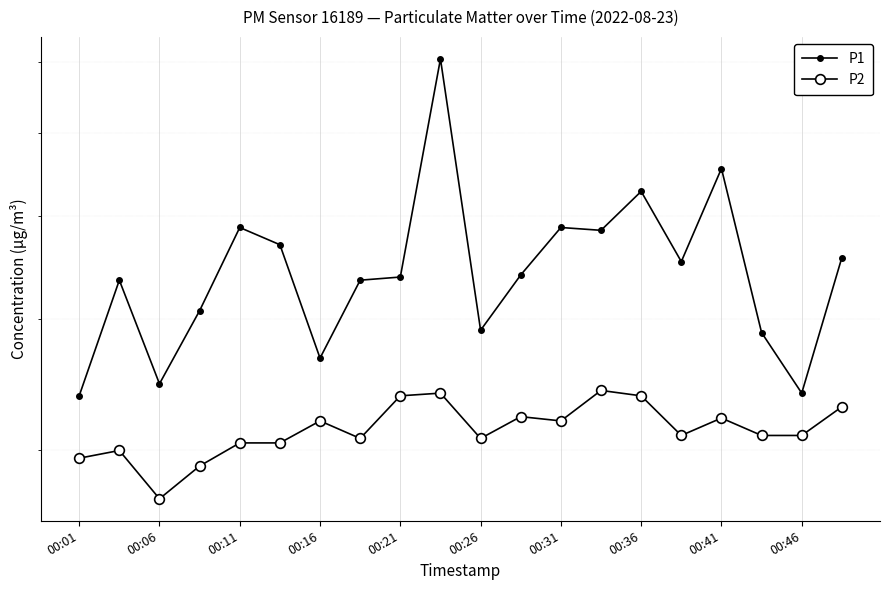

True or false: P1 and P2 intersect in this chart.

False